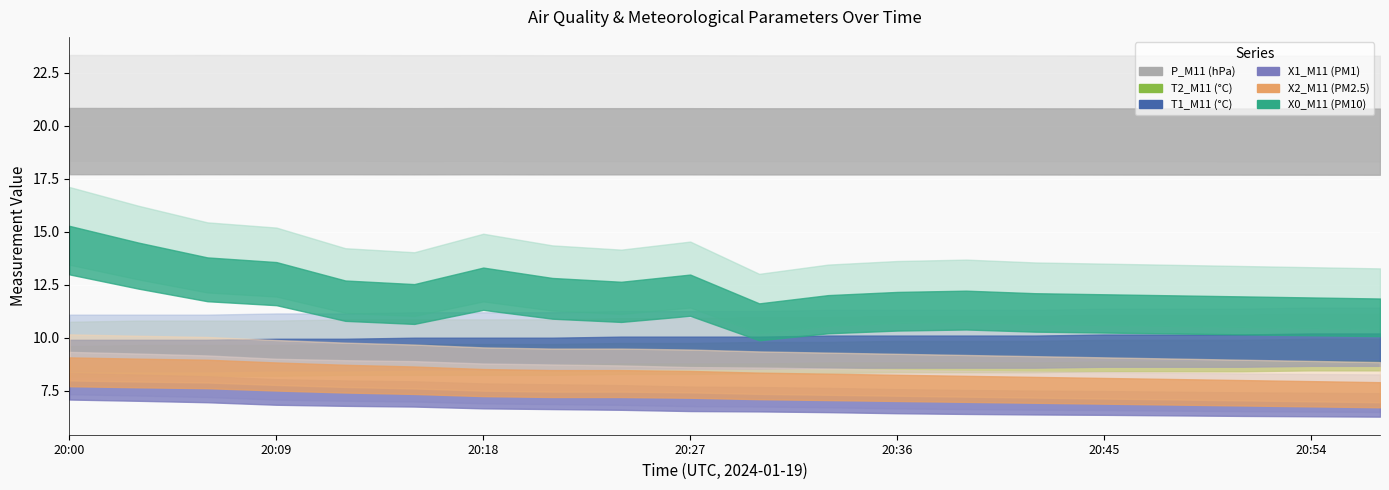

Reading right to left, transcribe all the data shown in this chart.

X1_M11 (PM1): 20:57=7.4	20:54=7.4	20:51=7.4	20:48=7.5	20:45=7.5	20:42=7.5	20:39=7.5	20:36=7.6	20:33=7.6	20:30=7.7	20:27=7.7	20:24=7.8	20:21=7.8	20:18=7.8	20:15=7.9	20:12=8.0	20:09=8.0	20:06=8.2	20:03=8.3	20:00=8.3
X2_M11 (PM2.5): 20:57=7.9	20:54=8.0	20:51=8.0	20:48=8.1	20:45=8.1	20:42=8.2	20:39=8.2	20:36=8.2	20:33=8.3	20:30=8.3	20:27=8.4	20:24=8.5	20:21=8.5	20:18=8.5	20:15=8.6	20:12=8.7	20:09=8.8	20:06=9.0	20:03=9.0	20:00=9.1
X0_M11 (PM10): 20:57=11.8	20:54=11.9	20:51=11.9	20:48=12.0	20:45=12.1	20:42=12.1	20:39=12.2	20:36=12.2	20:33=12.0	20:30=11.6	20:27=13.0	20:24=12.6	20:21=12.8	20:18=13.3	20:15=12.5	20:12=12.7	20:09=13.6	20:06=13.8	20:03=14.5	20:00=15.3
P_M11 (hPa): 20:57=832.6	20:54=832.7	20:51=832.8	20:48=832.9	20:45=833.0	20:42=833.1	20:39=833.2	20:36=833.2	20:33=833.2	20:30=833.2	20:27=833.4	20:24=833.4	20:21=833.4	20:18=833.6	20:15=833.5	20:12=833.7	20:09=833.7	20:06=833.8	20:03=833.7	20:00=833.8
T1_M11 (°C): 20:57=20.4	20:54=20.4	20:51=20.3	20:48=20.3	20:45=20.3	20:42=20.2	20:39=20.2	20:36=20.2	20:33=20.2	20:30=20.1	20:27=20.1	20:24=20.1	20:21=20.0	20:18=20.0	20:15=20.0	20:12=19.9	20:09=19.9	20:06=19.8	20:03=19.8	20:00=19.8
T2_M11 (°C): 20:57=19.9	20:54=19.9	20:51=19.8	20:48=19.8	20:45=19.8	20:42=19.7	20:39=19.7	20:36=19.7	20:33=19.6	20:30=19.6	20:27=19.5	20:24=19.5	20:21=19.4	20:18=19.4	20:15=19.4	20:12=19.4	20:09=19.3	20:06=19.3	20:03=19.3	20:00=19.2